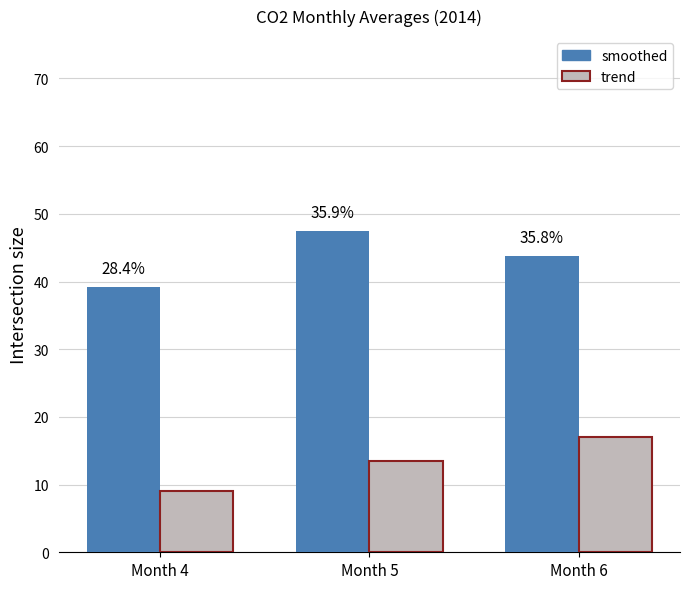

Reading left to right, list all the values displayed in this chart.

smoothed: 39.2	47.5	43.8
trend: 9.0	13.5	17.0